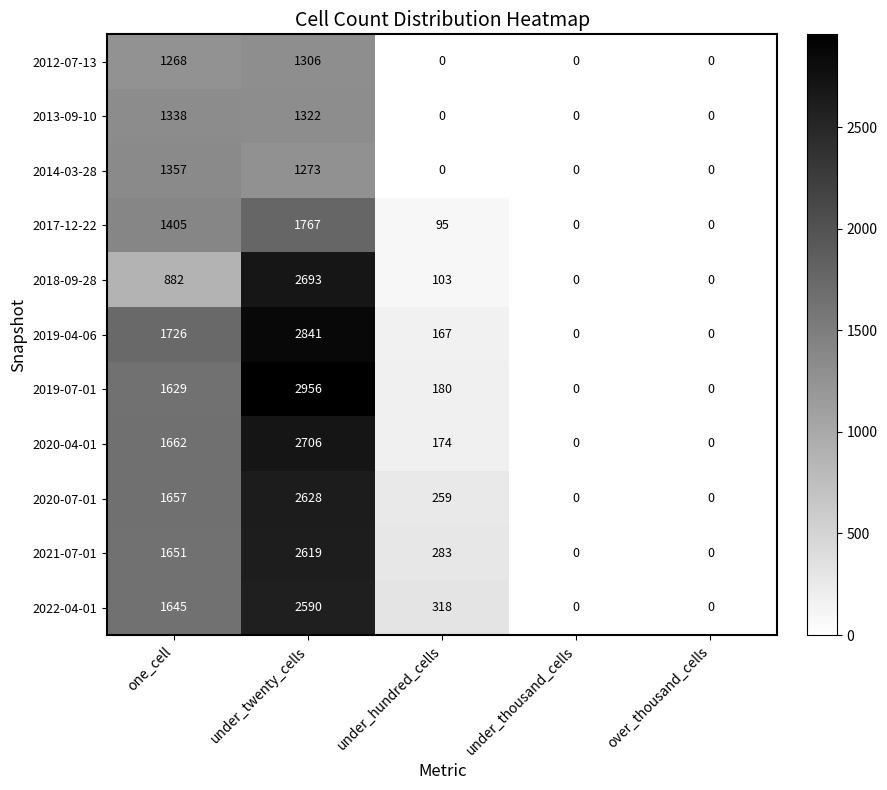

Rank the series by their maximum value, from lowest to highest.

2012-07-13, 2013-09-10, 2014-03-28, 2017-12-22, 2022-04-01, 2021-07-01, 2020-07-01, 2018-09-28, 2020-04-01, 2019-04-06, 2019-07-01